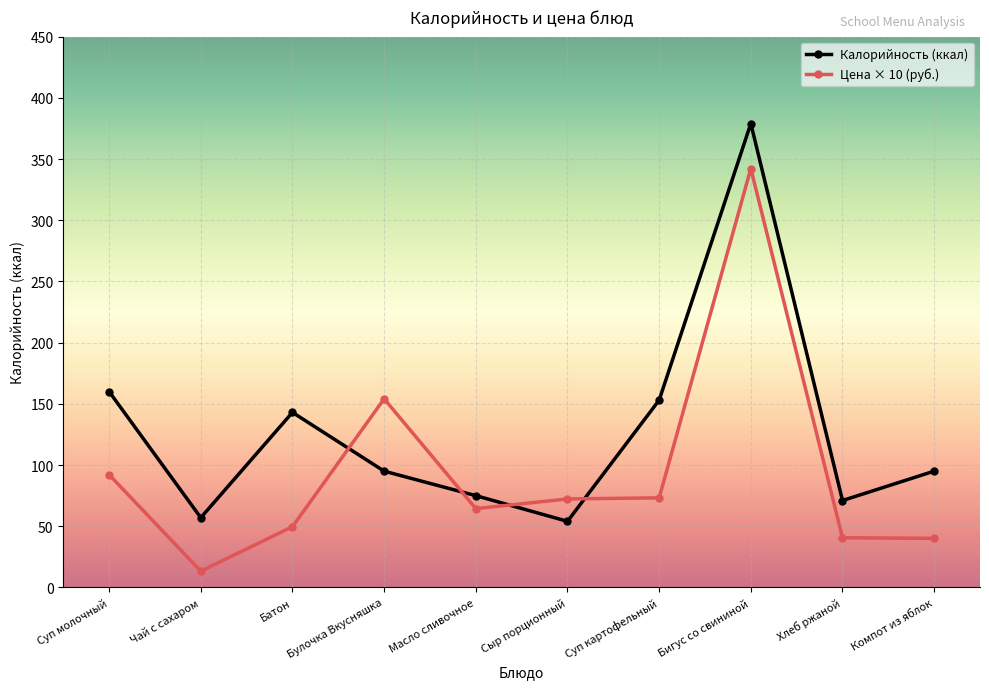

The Калорийность (ккал) series shows 153.0 at Суп картофельный. True or false?

True